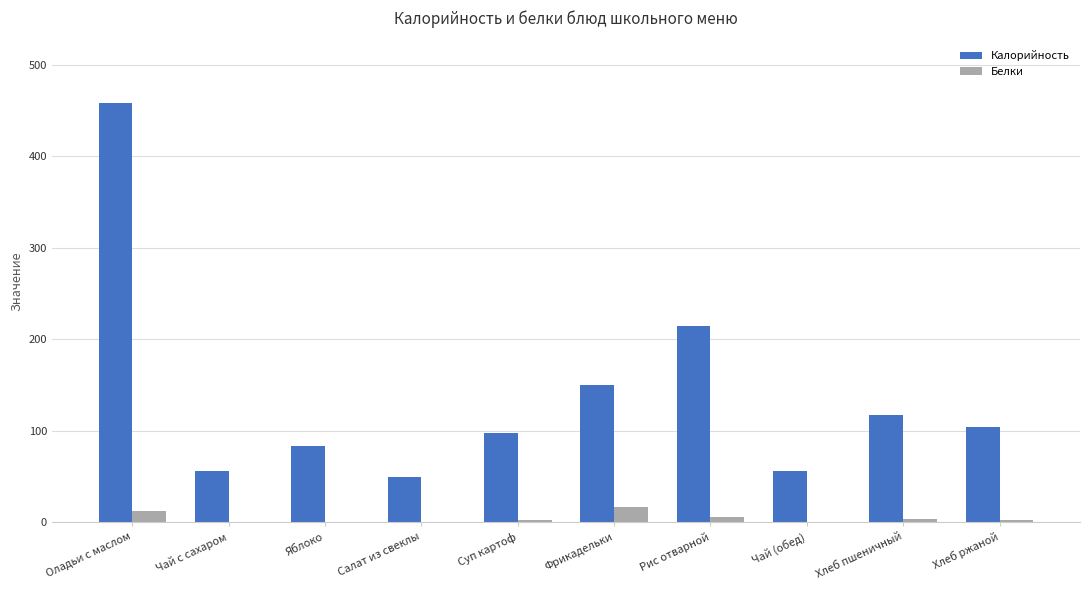

At which category is the sum across all series the highest?

Оладьи с маслом